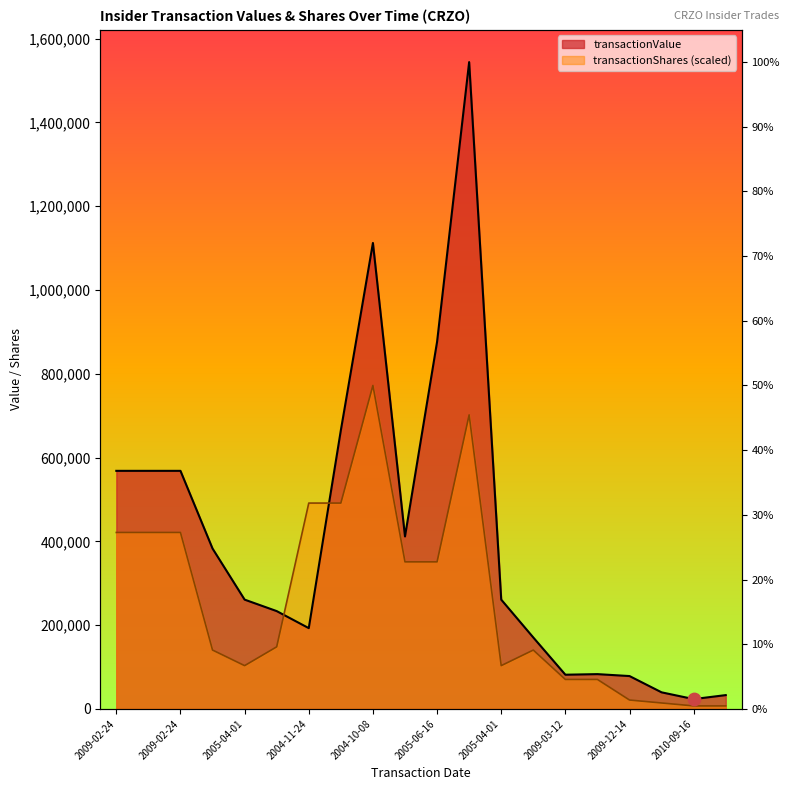

What is the total value across all series at 2009-12-14?

99346.5